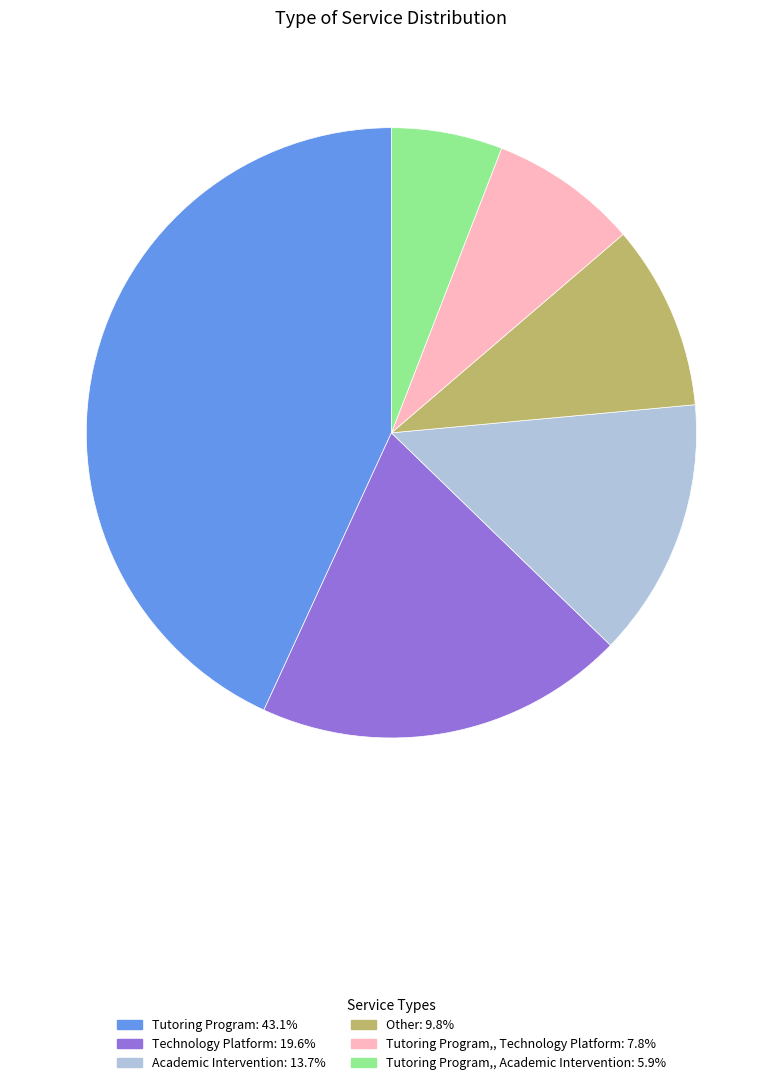

Combined, do Technology Platform: 19.6% and Tutoring Program,, Academic Intervention: 5.9% account for over 50%?

No